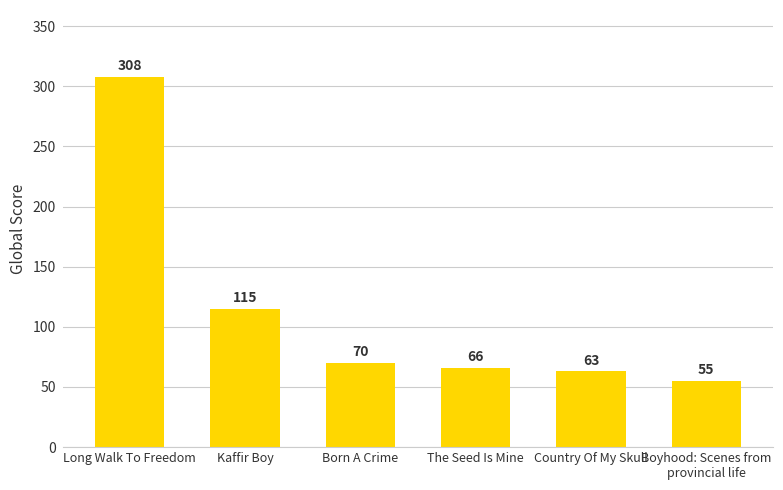

What is the ratio of the value at Country Of My Skull to the value at Kaffir Boy?

0.5